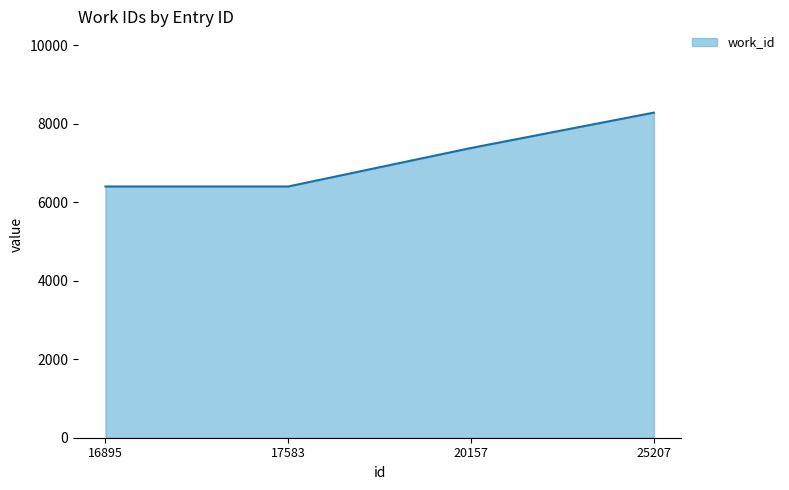

The value at 17583 is 6405. True or false?

True